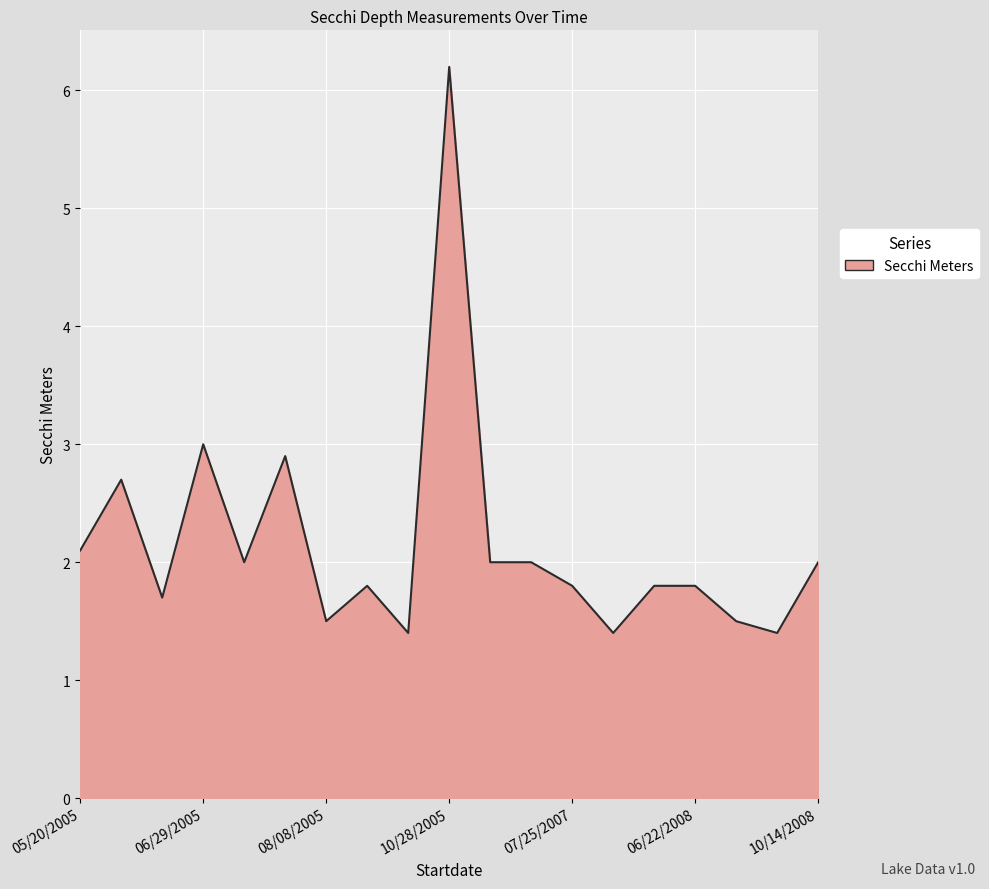

True or false: there are more than 1 points higher than both neighbors.

True